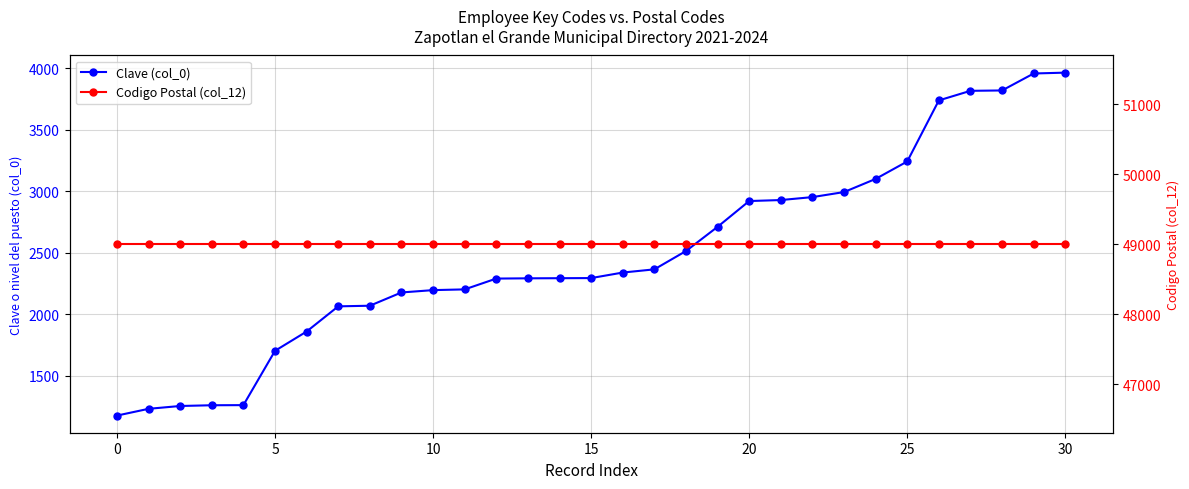

What is the label of the 13th point from the right?

18